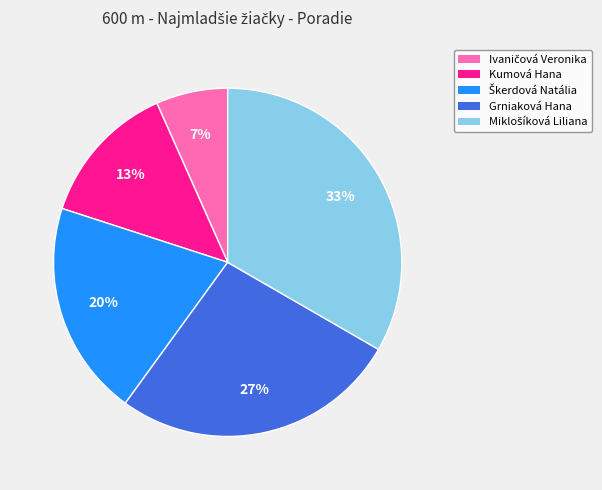

To the nearest percent, what portion does Grniaková Hana represent?

27%